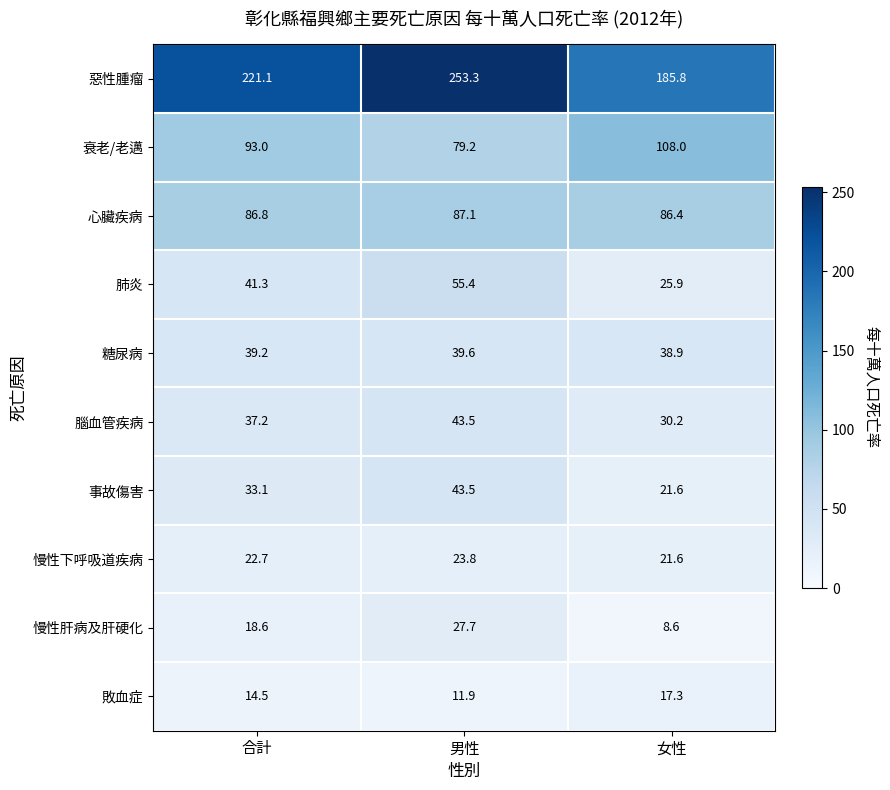

How many categories are shown in the chart?

3